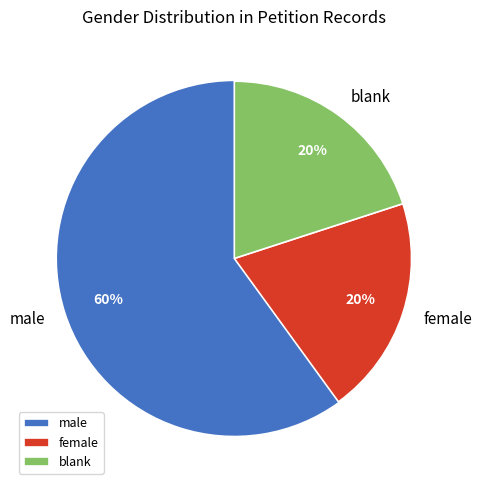

Is there a majority slice in this chart?

Yes